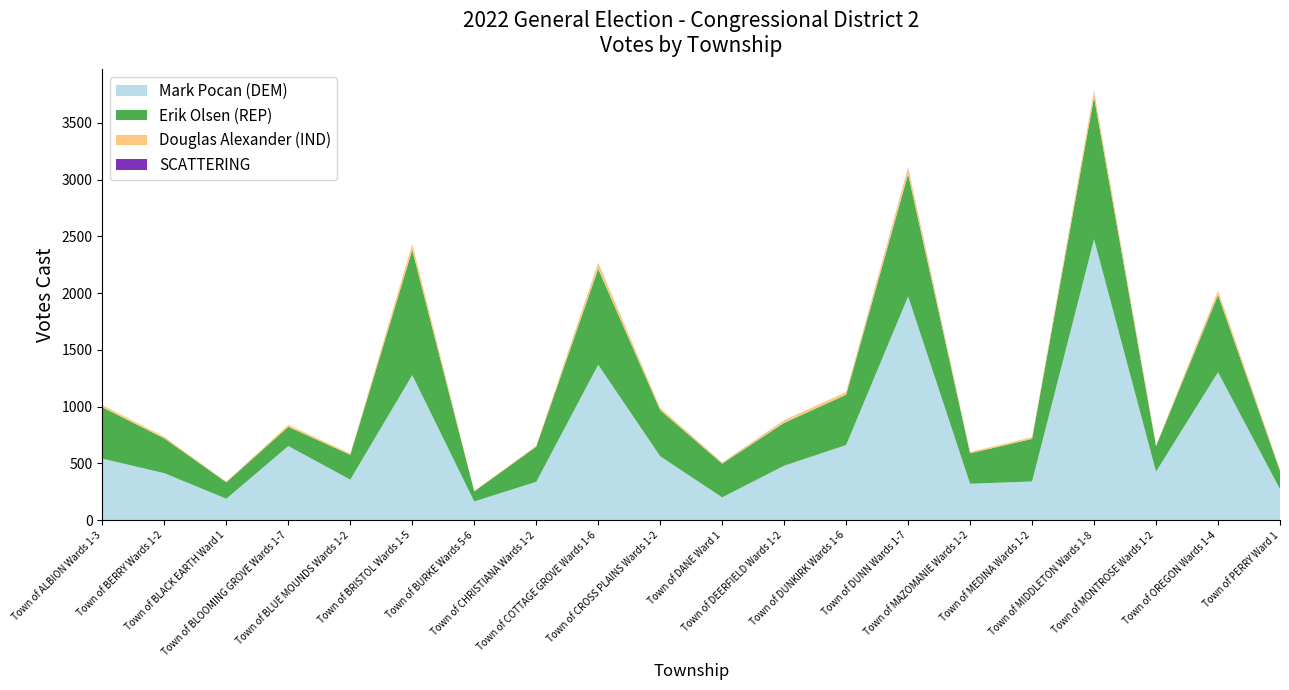

Reading left to right, list all the values displayed in this chart.

Mark Pocan (DEM): 542	414	189	653	357	1278	165	338	1369	563	201	480	662	1971	321	341	2475	428	1303	273
Erik Olsen (REP): 452	306	145	169	219	1102	89	309	844	406	297	377	443	1077	268	375	1252	224	680	160
Douglas Alexander (IND): 20	14	5	18	11	54	3	9	50	20	8	21	24	51	12	15	56	10	37	16
SCATTERING: 0	0	0	0	0	0	0	0	2	0	1	1	0	4	0	0	1	0	1	0